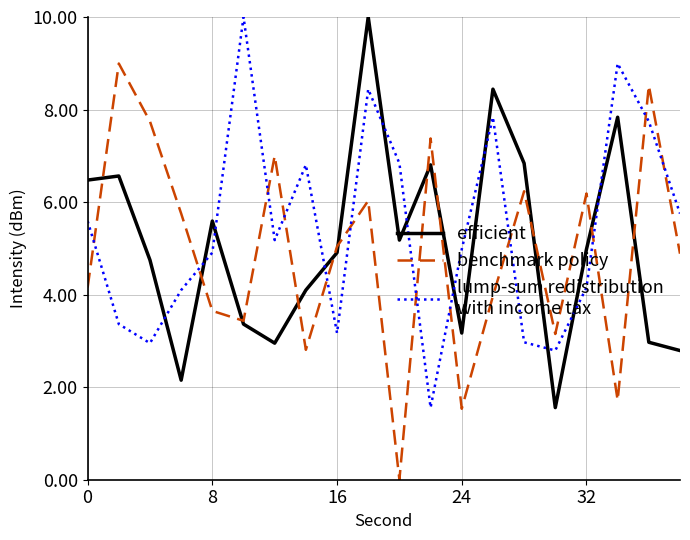

What is the greatest value displayed?

10.0